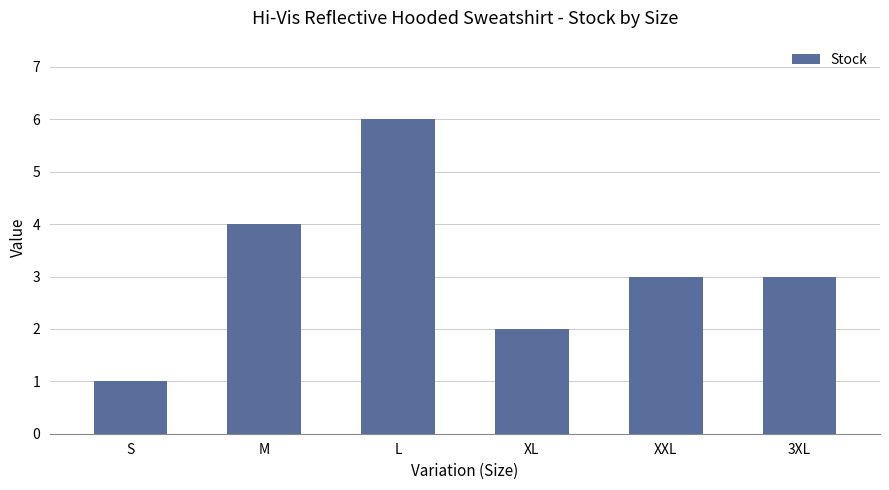

What is the minimum value shown in the chart?

1